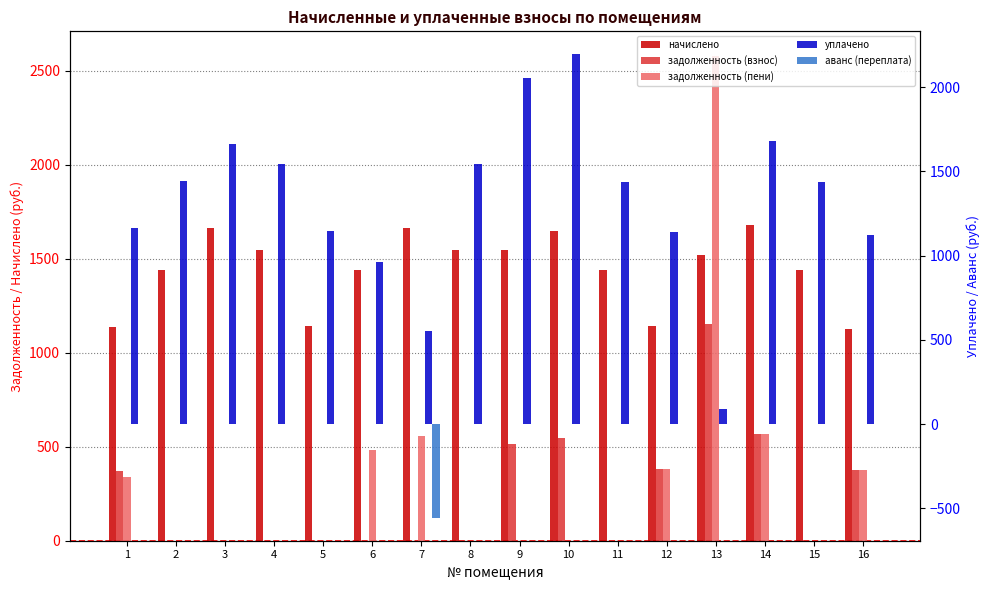

What is the average value of the начислено series?

1444.2